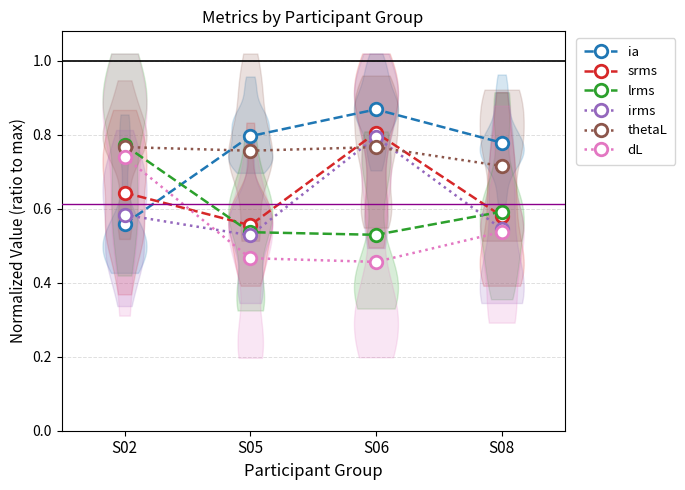

True or false: srms and irms cross at least once.

False